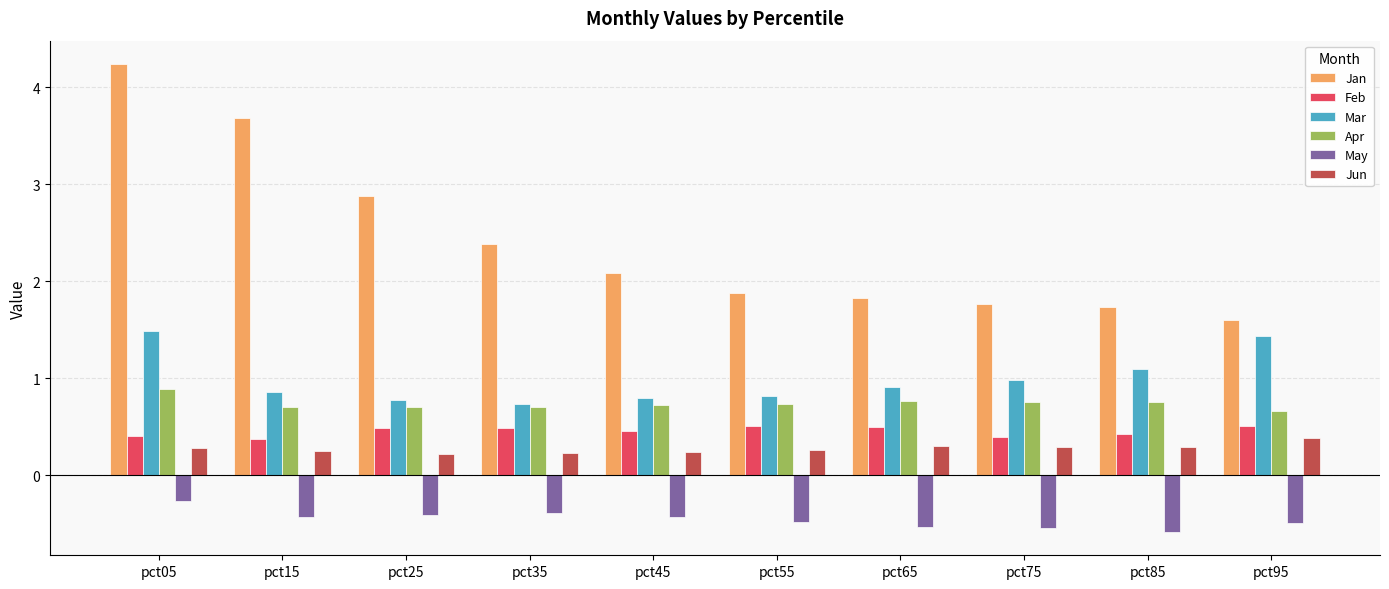

What is the value of the Apr bar at the 7th from the left?

0.8